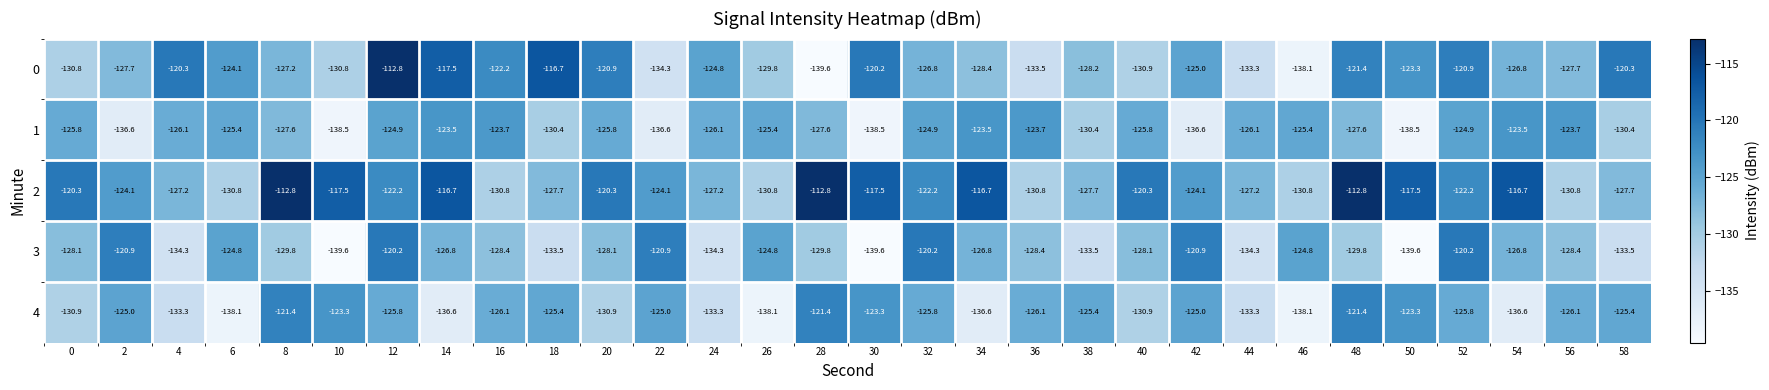

Rank the series at 32 from lowest to highest value.

0, 4, 1, 2, 3